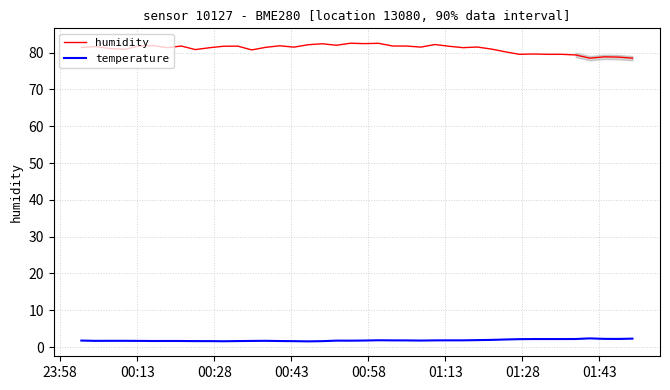

List the series in order of their overall mean, highest first.

humidity, temperature